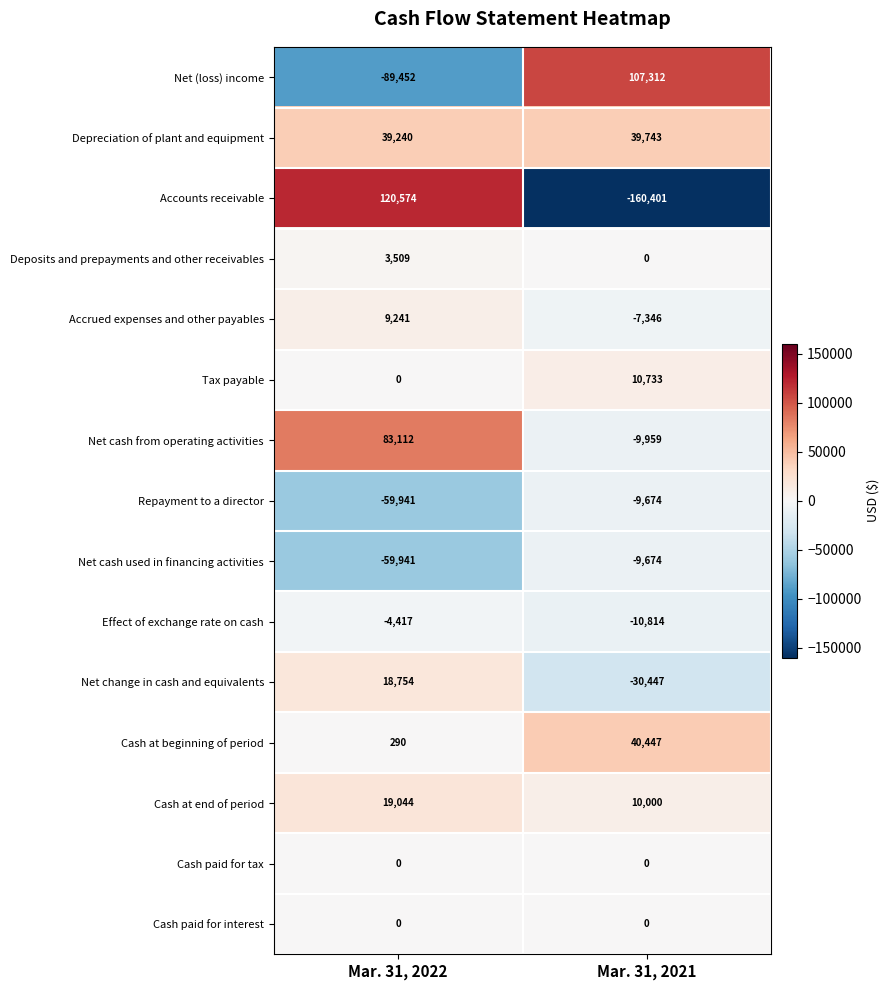

What is the difference between the maximum and minimum values in the Accounts receivable series?

280975